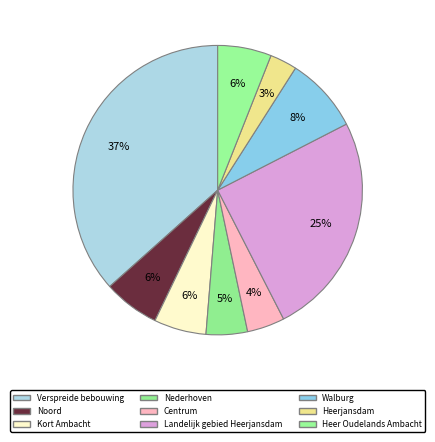

Which category has the smallest portion of the pie?

Heerjansdam